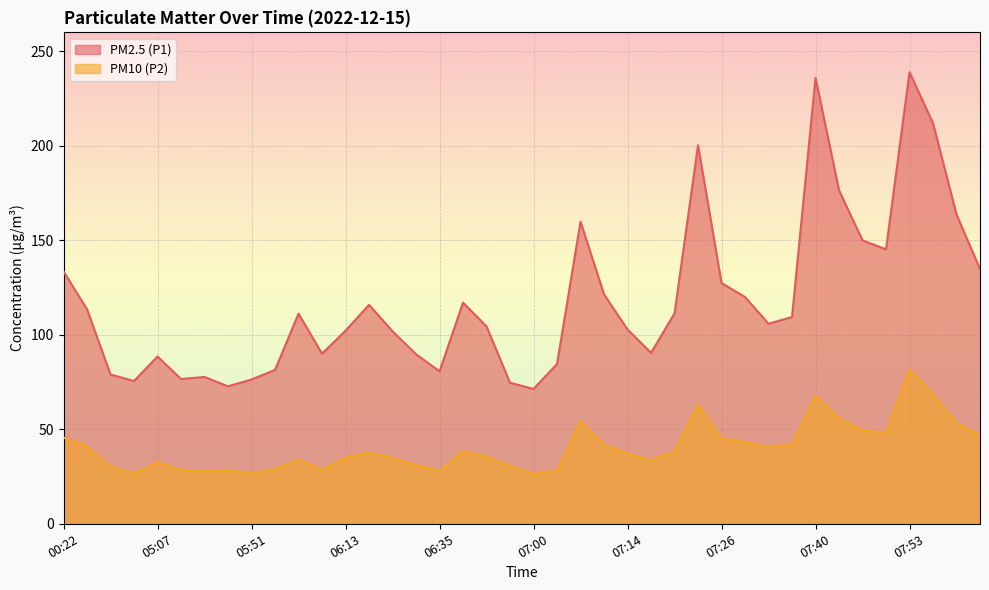

What is the value of the PM2.5 (P1) point at the 35th from the left?

150.0